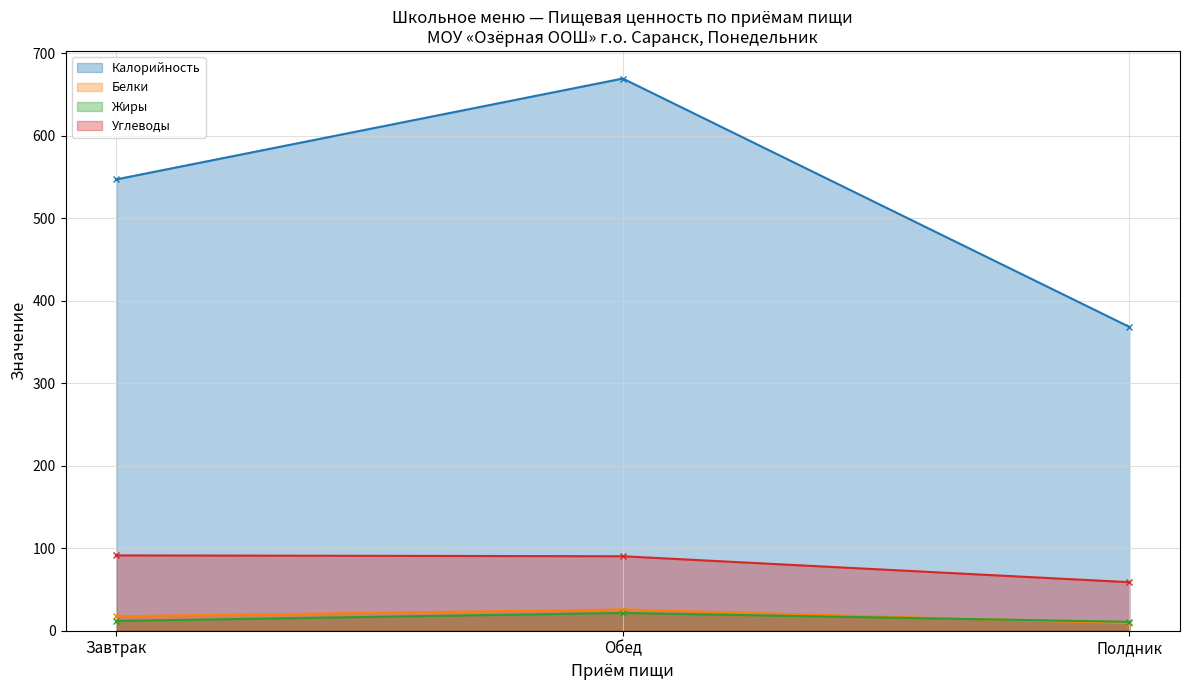

Which series has the largest total across all categories?

Калорийность